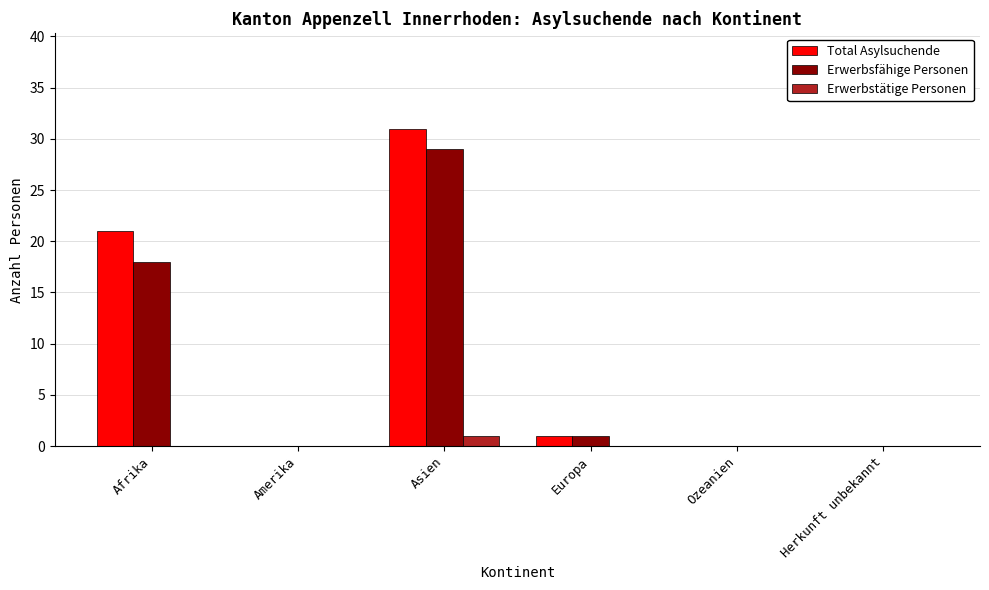

At which label is Erwerbsfähige Personen closest to 14?

Afrika